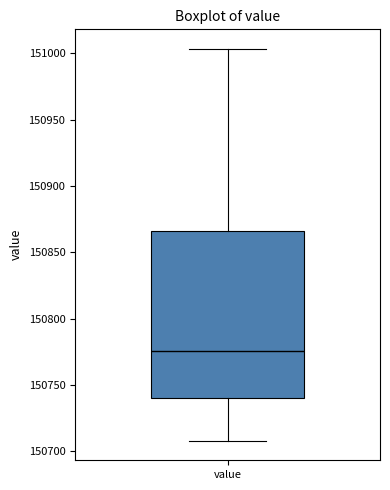

Transcribe this box plot: give where the median line is, the range the box spans, and where the two whiskers end, as read against the y-axis. The values are not printed on the chart, so give them approximately, as read against the axis.

median 150775, box 150740 to 150865, whiskers 150710 to 151005